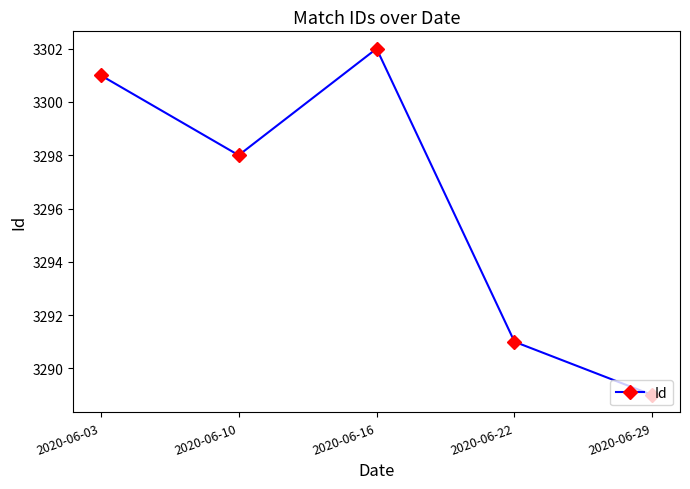

The chart shows a value of 3298 at 2020-06-10. True or false?

True